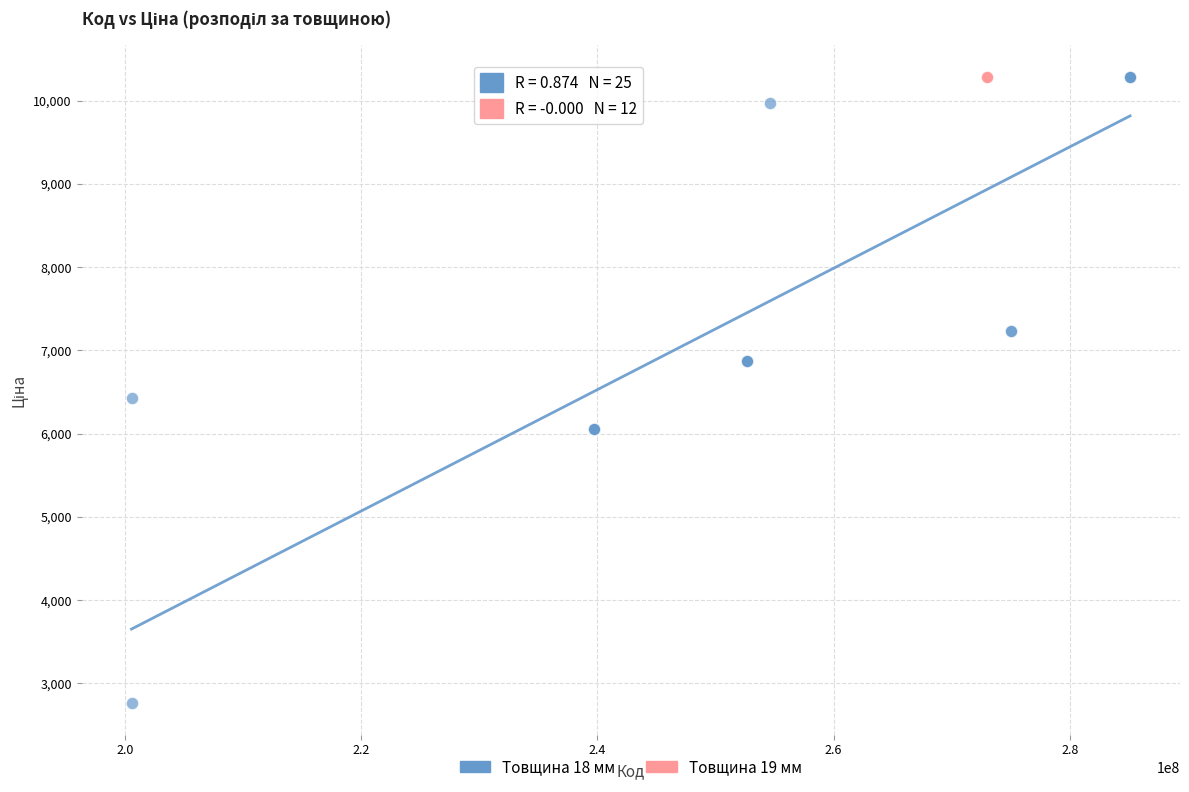

What are all the series names shown in the legend?

Товщина 18 мм, Товщина 19 мм